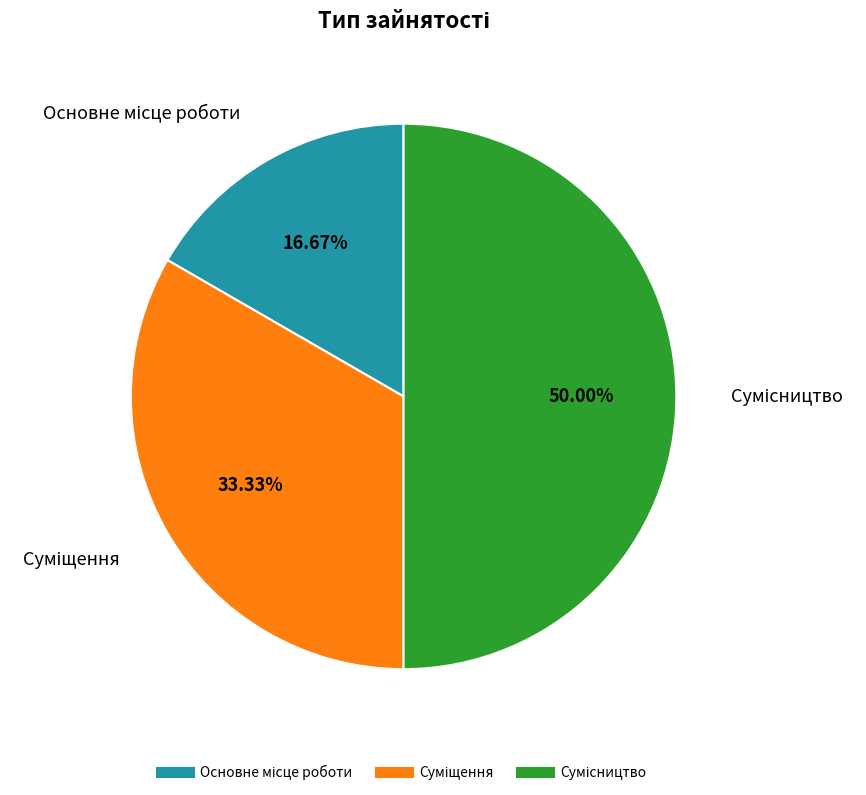

How many slices are in this pie chart?

3